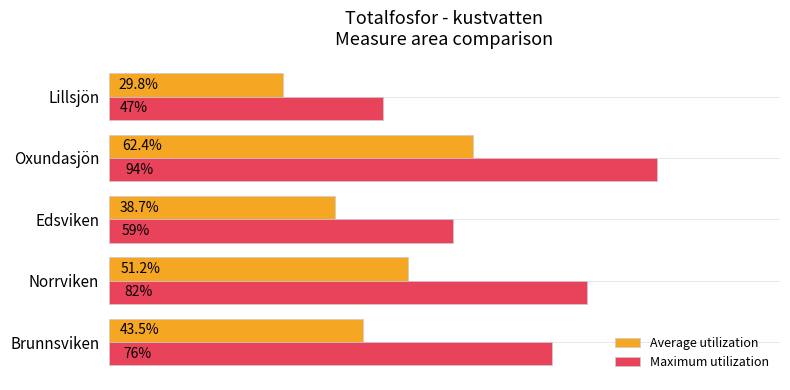

Which series has the largest total across all categories?

Maximum utilization